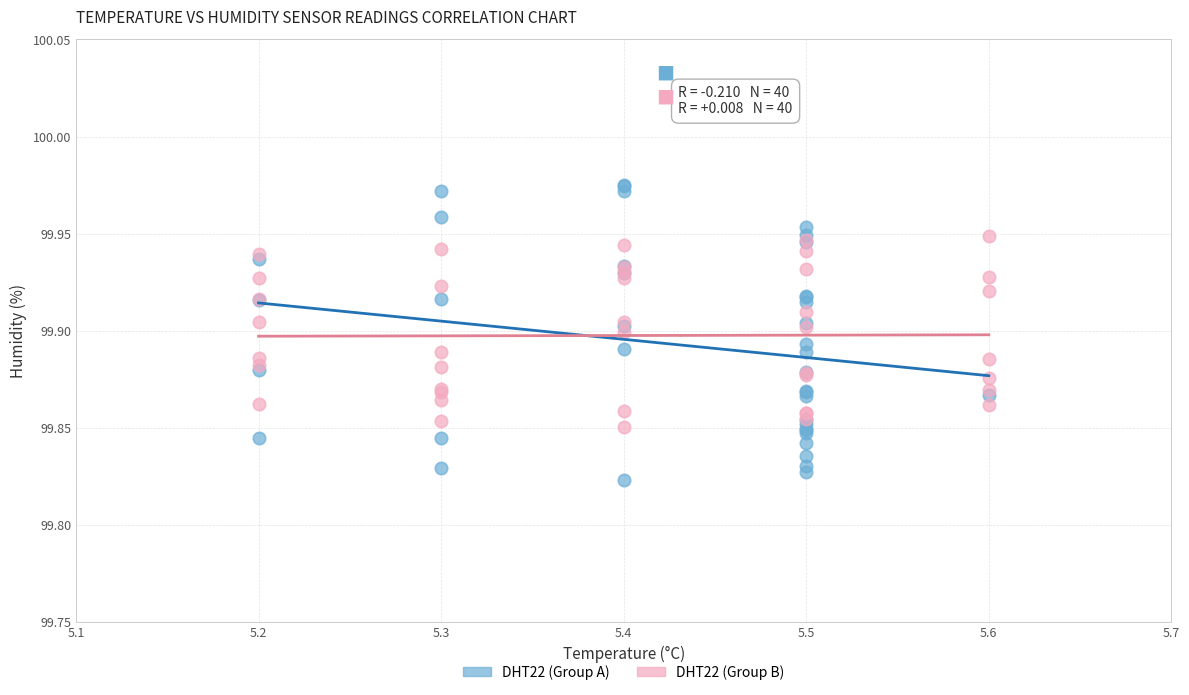

Which series has the widest spread of Y values?

DHT22 (Group A)